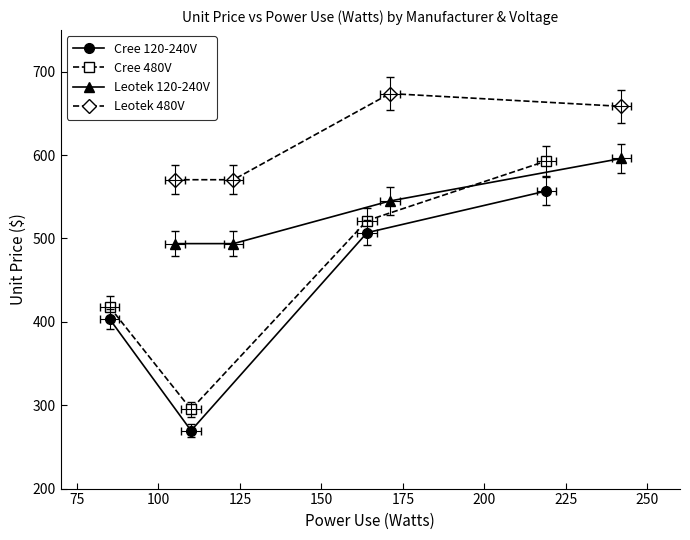

What is the greatest value displayed?

673.9